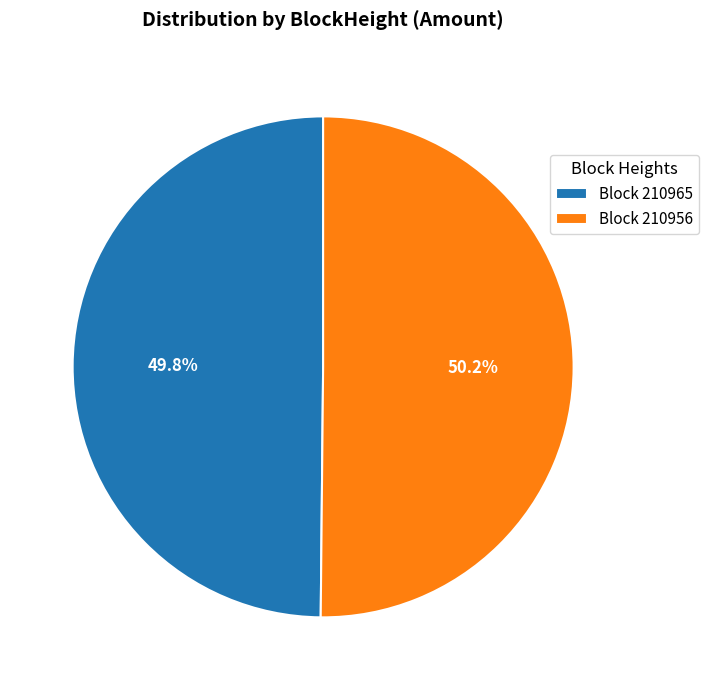

Is there a majority slice in this chart?

Yes